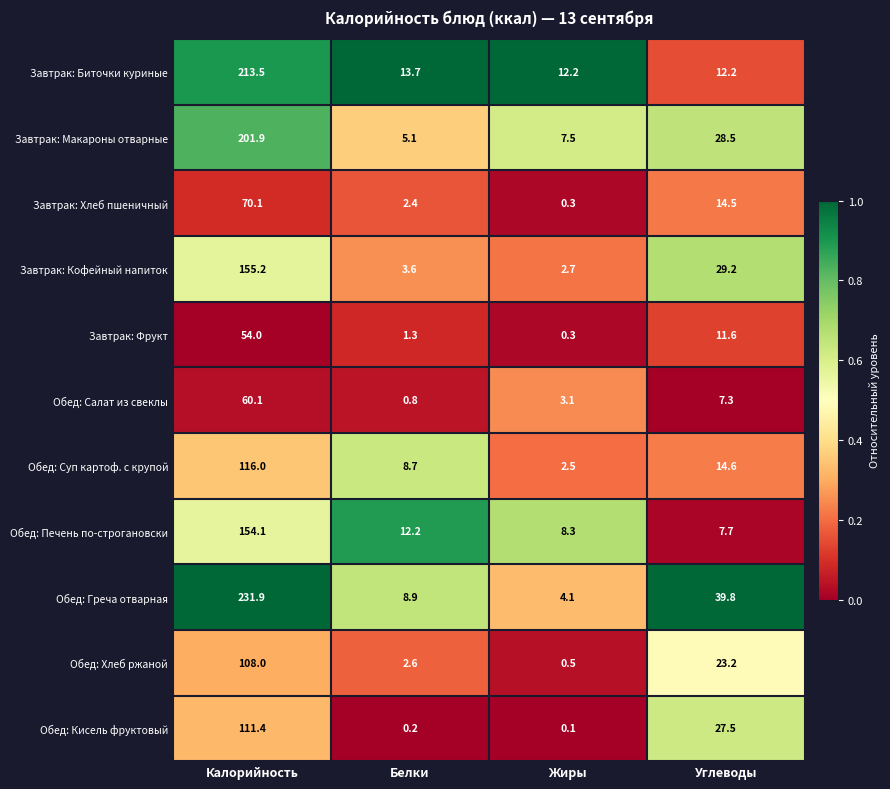

What is the difference between the maximum and minimum values in the Обед: Хлеб ржаной series?

107.5